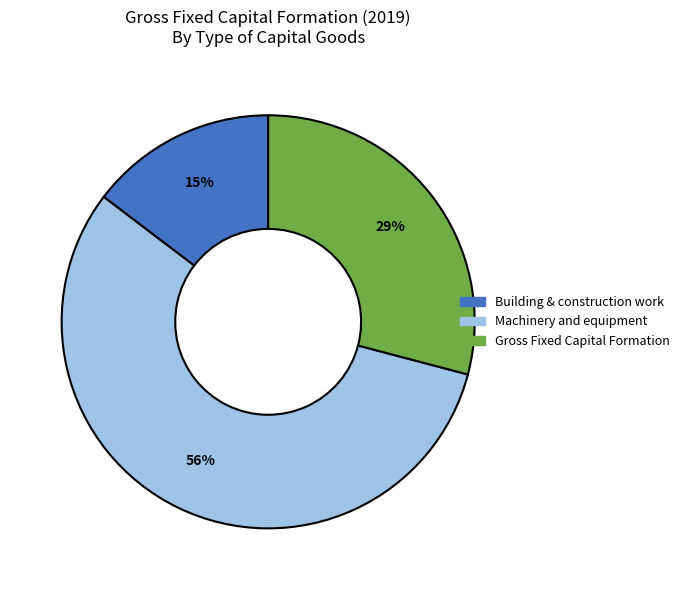

To the nearest percent, what is the difference between the Building & construction work and Gross Fixed Capital Formation slice percentages?

14%